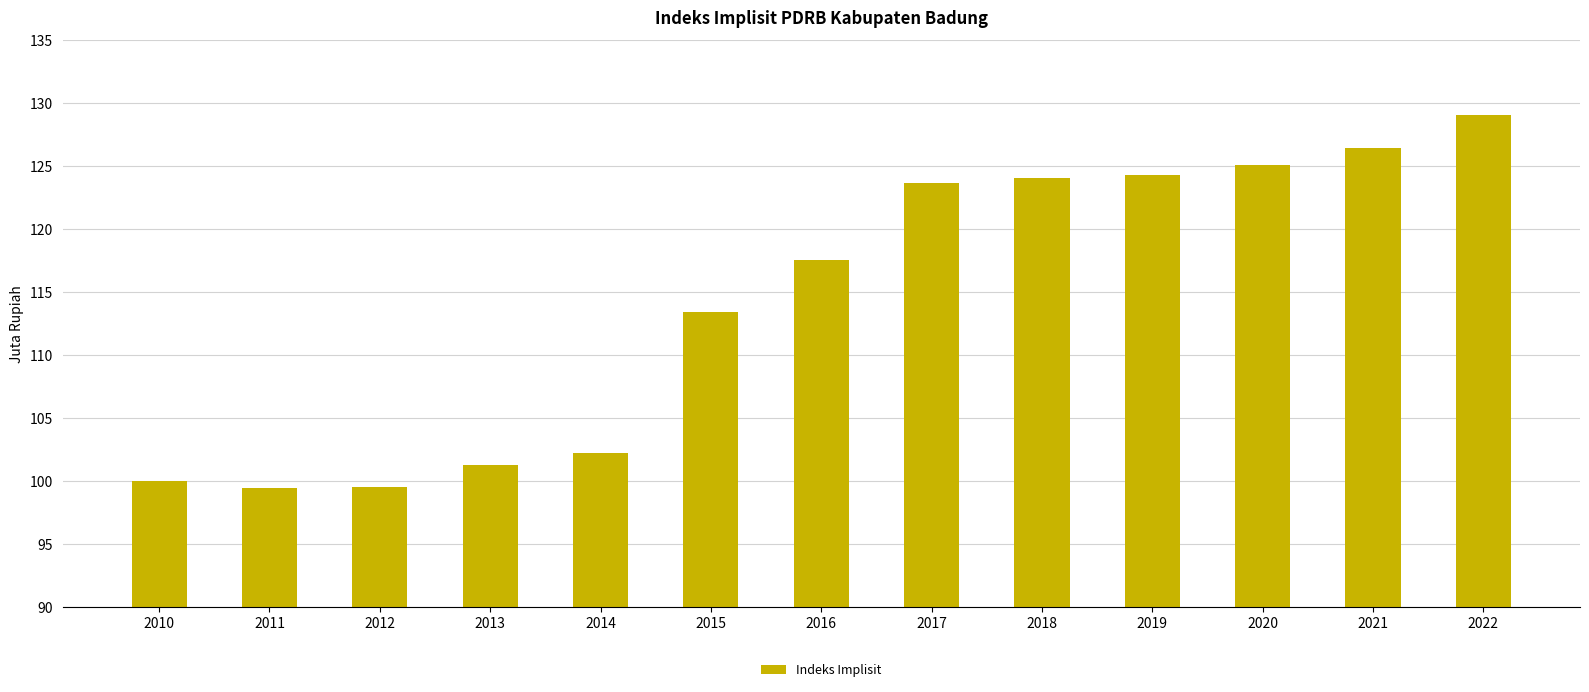

What is the ratio of the value at 2022 to the value at 2018?

1.0